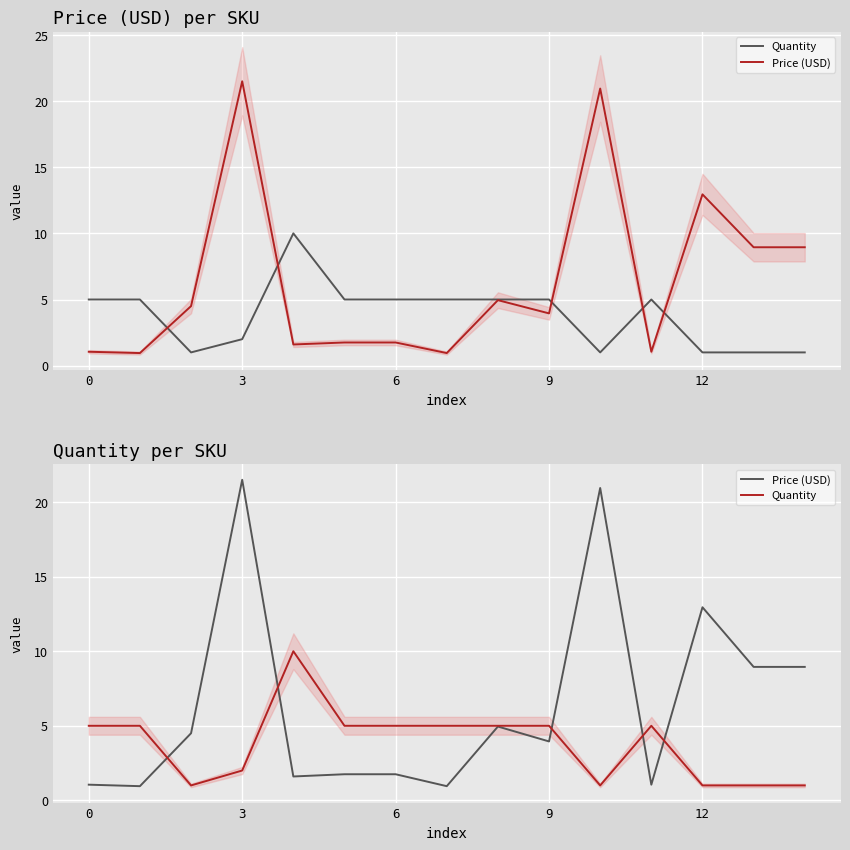

Which series has the widest spread of values?

Price (USD)